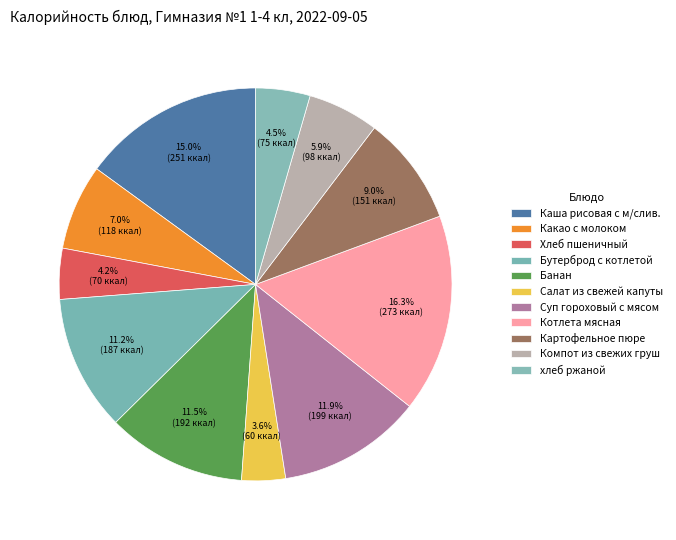

Rank the categories by value from lowest to highest.

Салат из свежей капуты, Хлеб пшеничный, хлеб ржаной, Компот из свежих груш, Какао с молоком, Картофельное пюре, Бутерброд с котлетой, Банан, Суп гороховый с мясом, Каша рисовая с м/слив., Котлета мясная